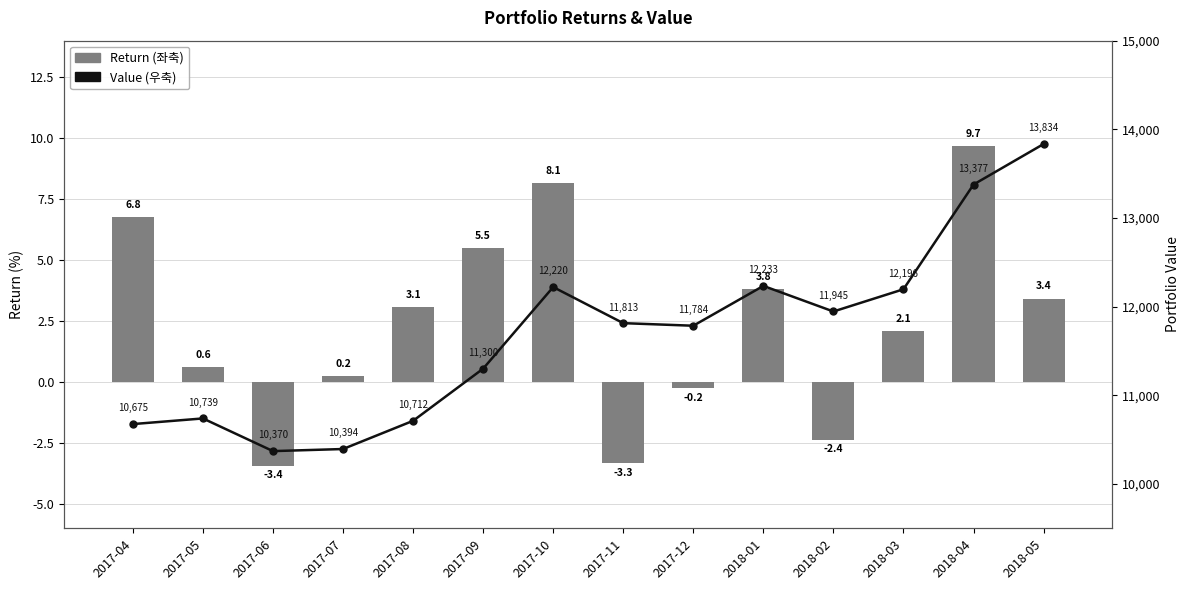

What is the value of the Value (우축) bar at the 13th from the left?

13377.3